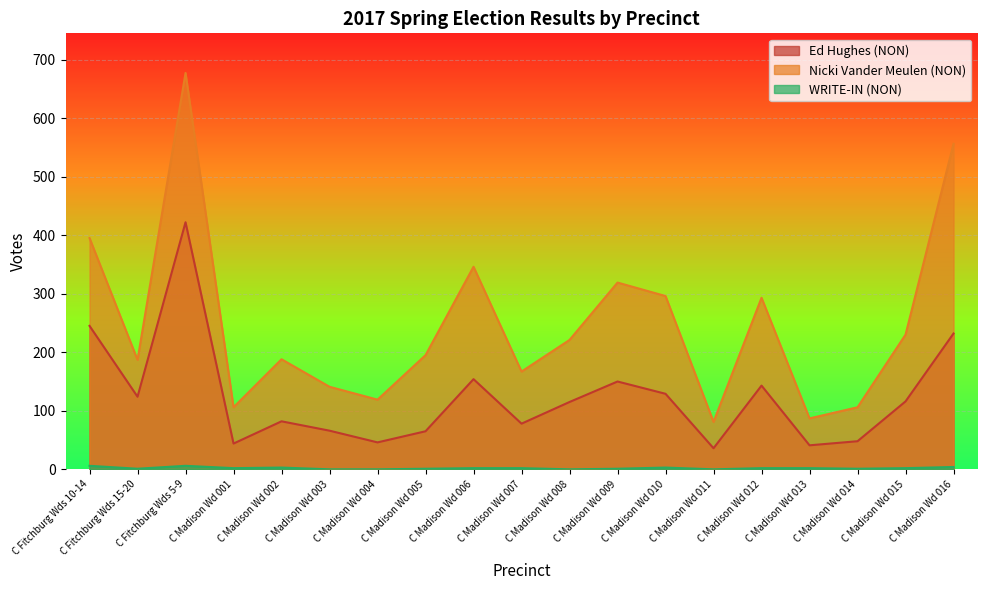

The Nicki Vander Meulen (NON) series shows 40 at C Madison Wd 013. True or false?

False